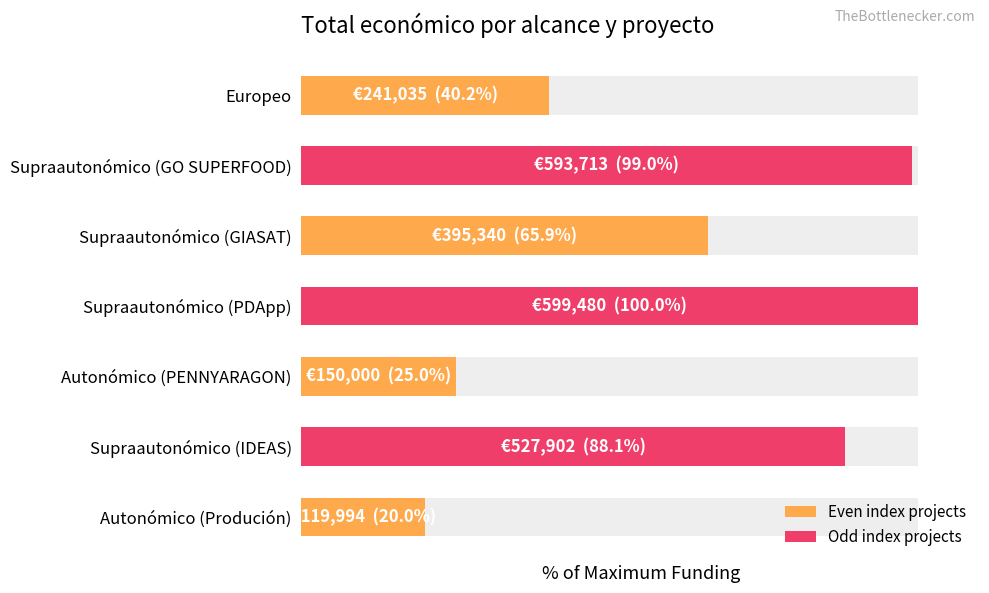

Reading left to right, list all the values displayed in this chart.

40.2	99.0	65.9	100.0	25.0	88.1	20.0